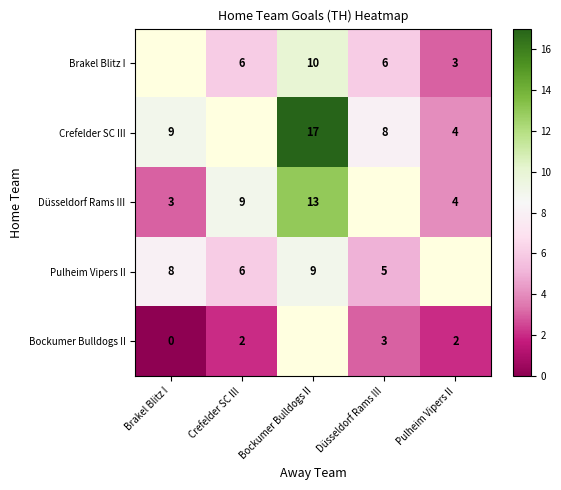

Read the Bockumer Bulldogs II value at Düsseldorf Rams III.

3.0